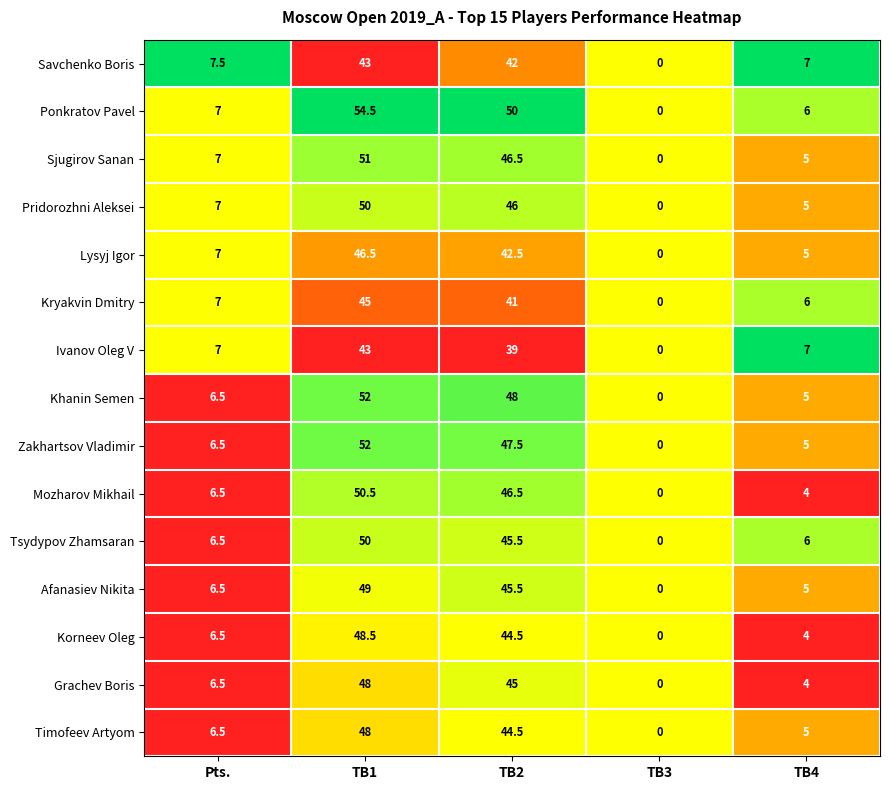

Which category has the lowest value in the Zakhartsov Vladimir series?

TB3